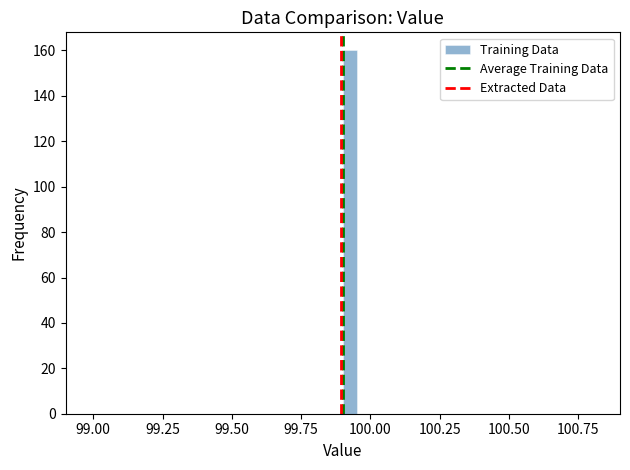

Around what value on the x-axis is the tallest bar? Give the approximate position of its centre, as read against the axis.

99.95